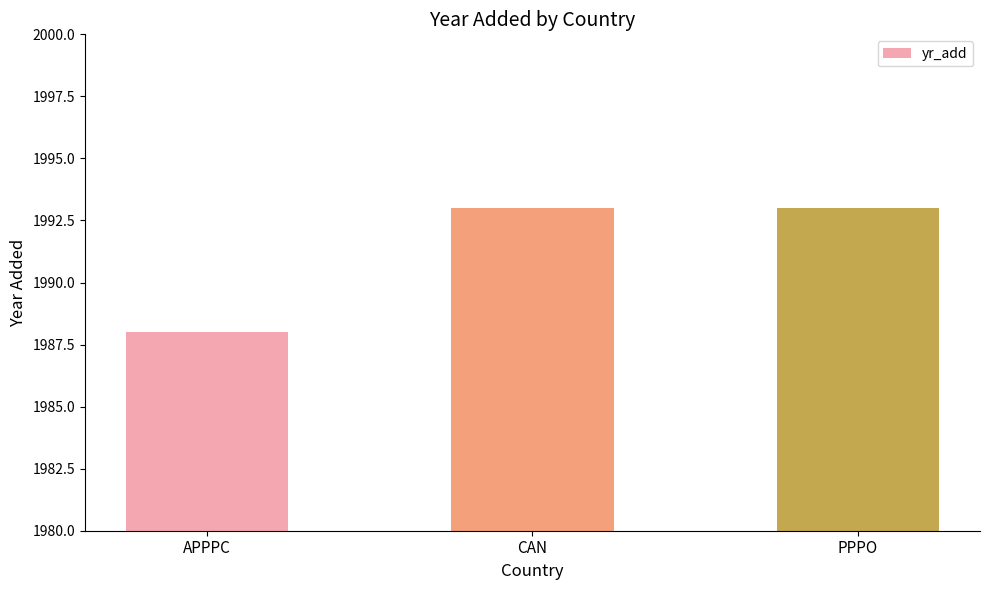

What is the label of the 1st bar from the left?

APPPC